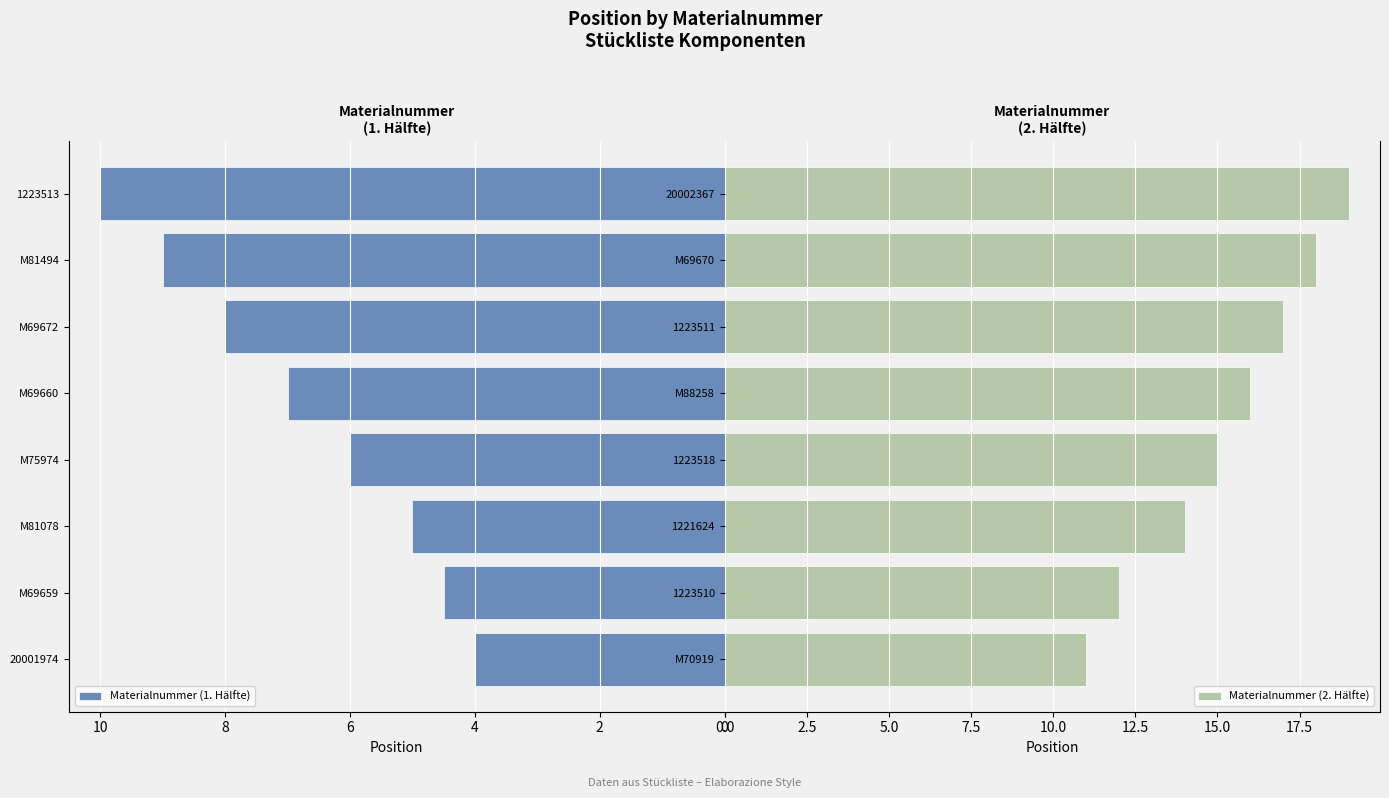

What is the highest value of the Materialnummer (1. Hälfte) series?

10.0